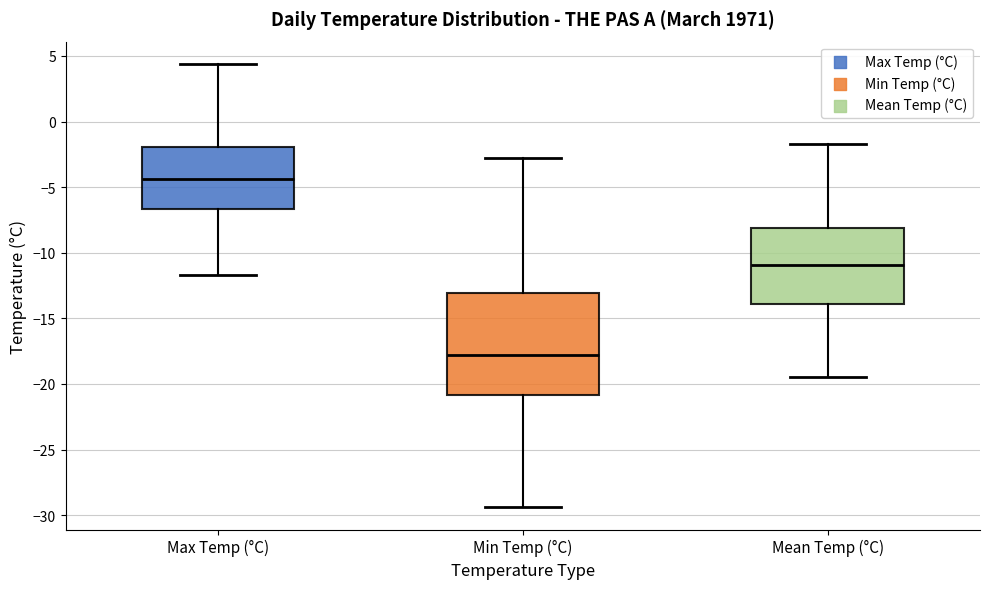

Which box has the lowest median line?

Min Temp (°C)